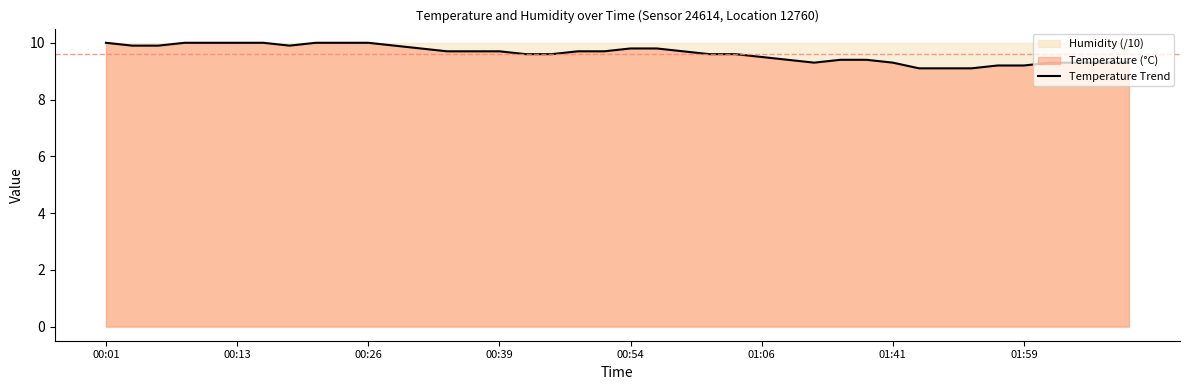

What is the sum of the values at 39 and 12?

19.1